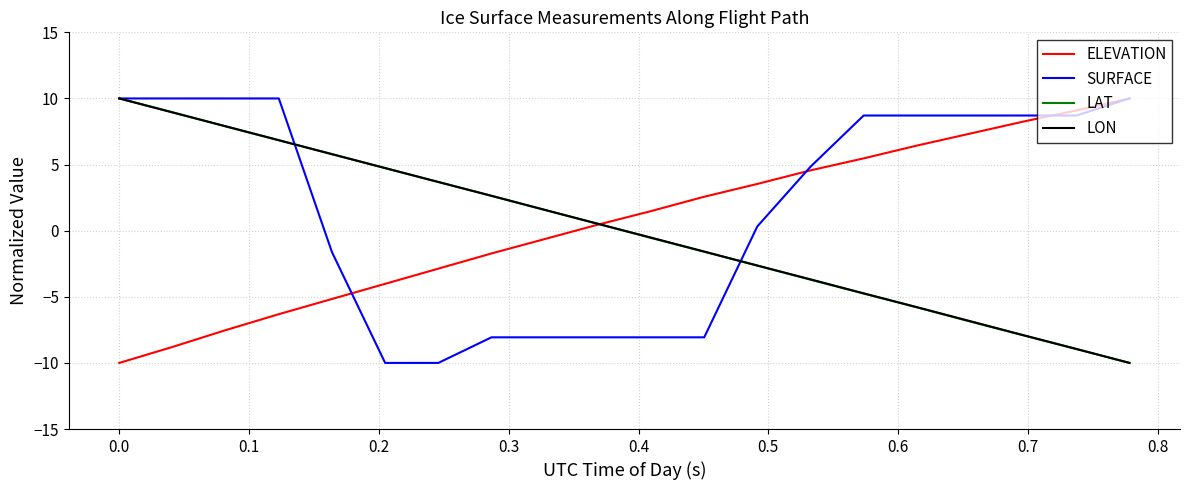

What is the minimum value for LAT?

-10.0